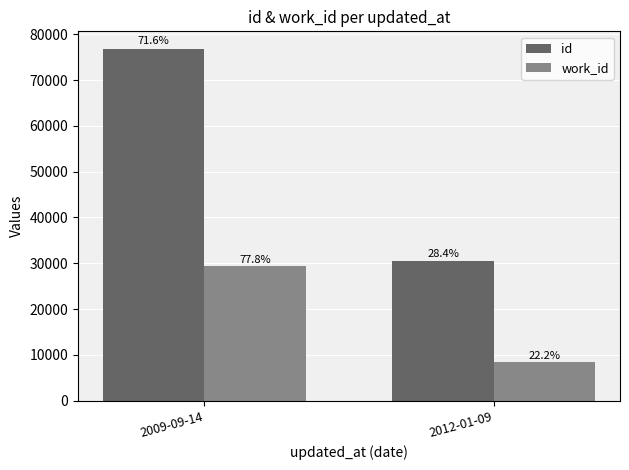

What are all the series names shown in the legend?

id, work_id